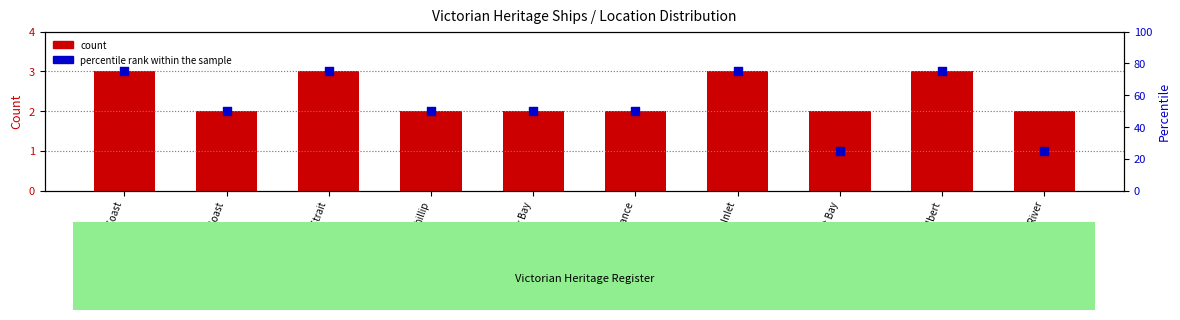

What is the total value across all series at West Coast?

52